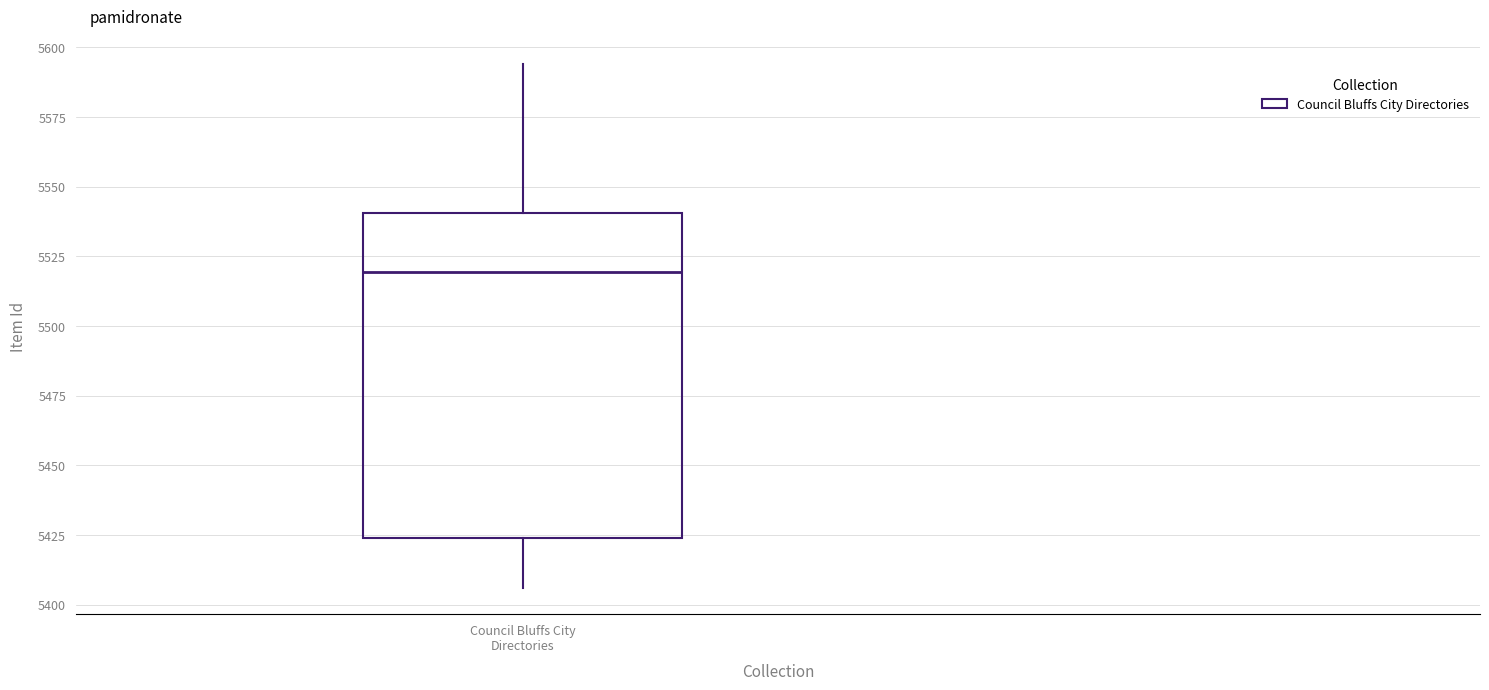

Read this box plot against the y-axis: the position of the median line, the range covered by the box, and the ends of both whiskers. The values are not printed on the chart, so give them approximately, as read against the axis.

median 5520, box 5425 to 5540, whiskers 5405 to 5595